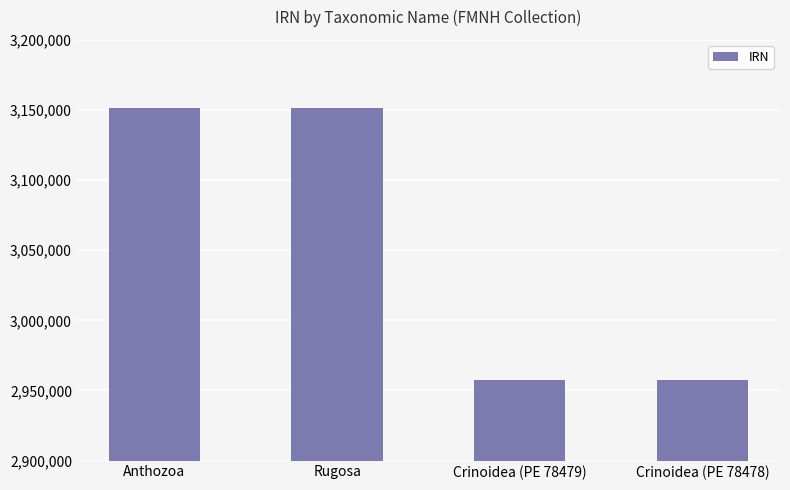

What is the label of the 2nd bar from the right?

Crinoidea (PE 78479)